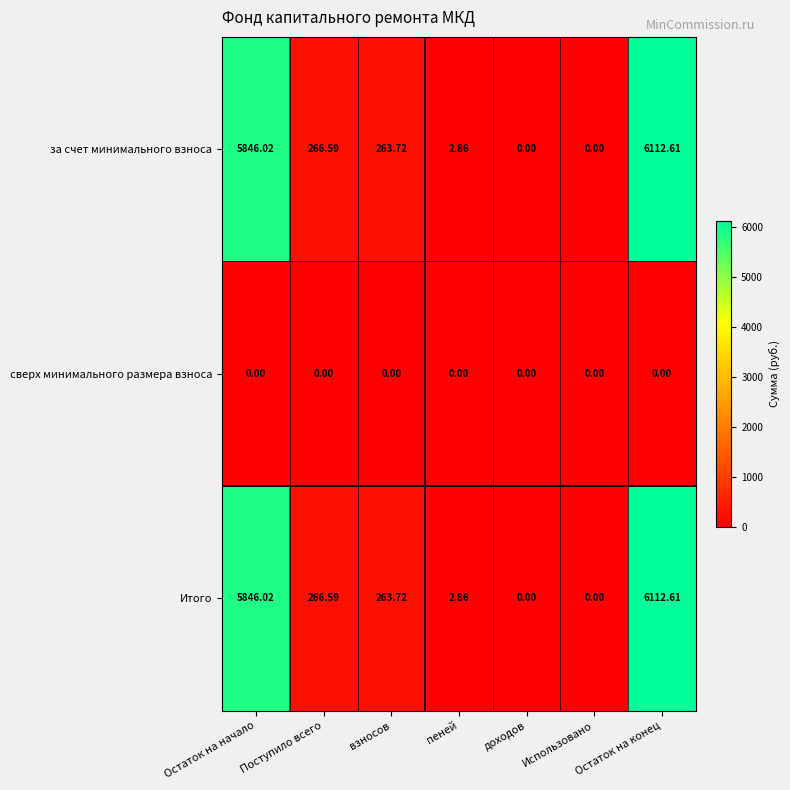

Is the value of за счет минимального взноса at Остаток на конец greater than the value of сверх минимального размера взноса at пеней?

Yes